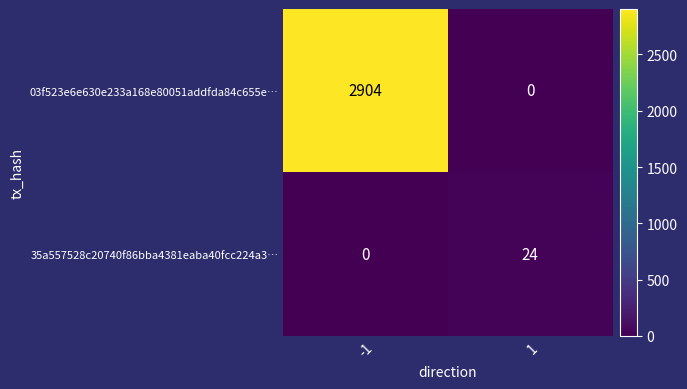

What is the maximum value for 35a557528c20740f86bba4381eaba40fcc224a3…?

24